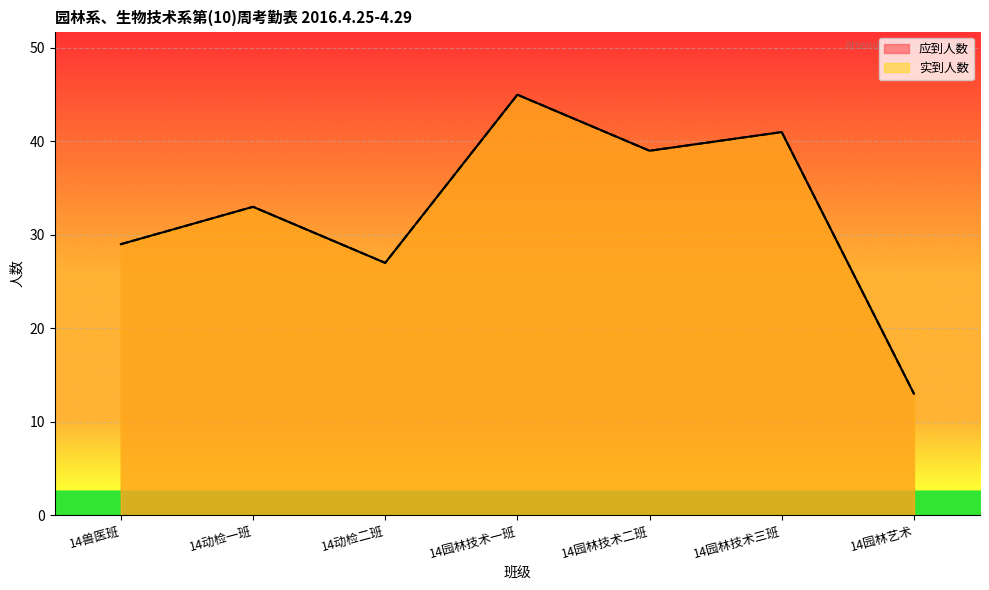

What is the sum of the 应到人数 values at 14兽医班 and 14园林技术一班?

74